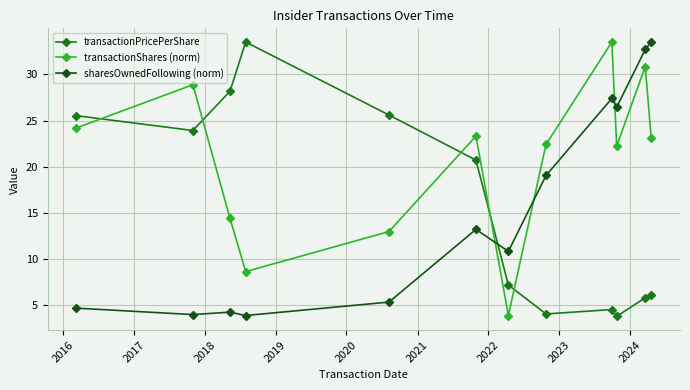

What is the average value of the transactionPricePerShare series?

15.8